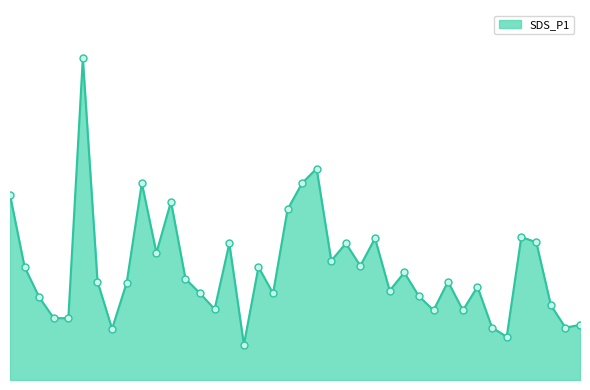

How many points are lower than both their immediate neighbors (excluding endpoints)?

12